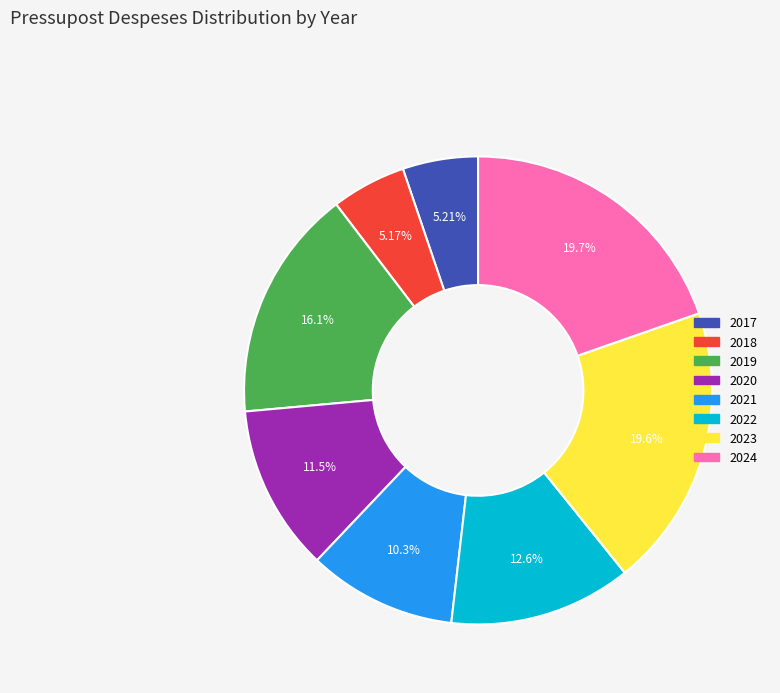

To the nearest percent, what portion does 2018 represent?

5%